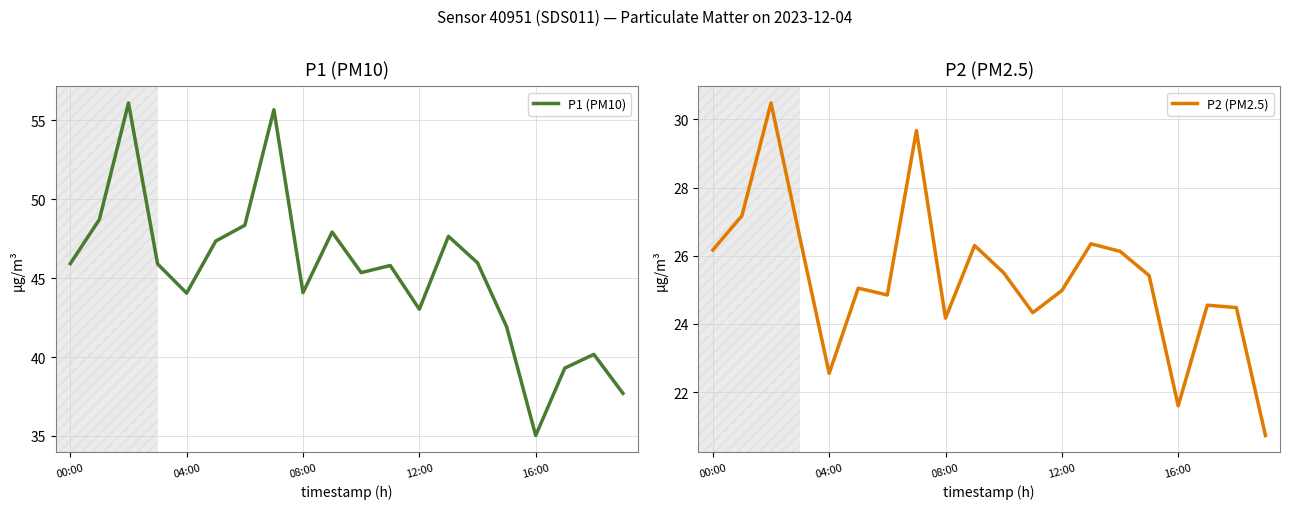

Which series has the largest range (max minus min)?

P1 (PM10)